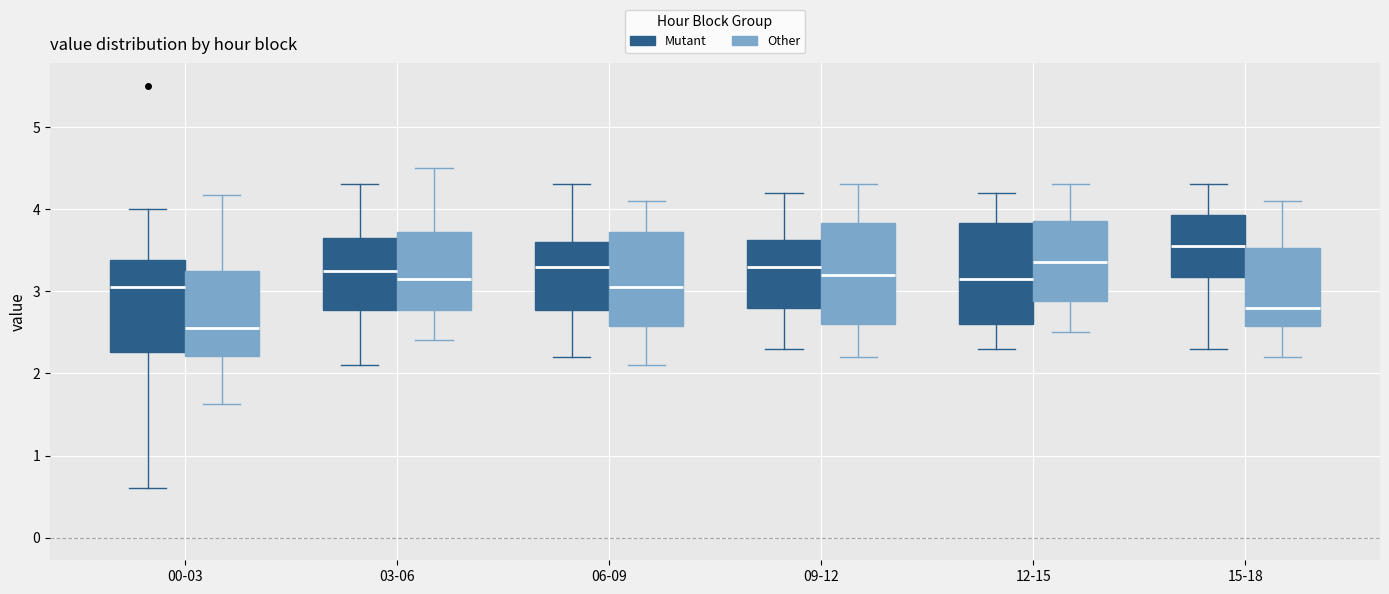

Reading left to right, transcribe this box plot: for each box, give where its median line is, the range the box spans, and where its two whiskers end, as read against the y-axis. The values are not printed on the chart, so give them approximately, as read against the axis.

00-03 (Mutant): median 3.1, box 2.3 to 3.4, whiskers 0.6 to 4.0
00-03 (Other): median 2.6, box 2.2 to 3.2, whiskers 1.6 to 4.2
03-06 (Mutant): median 3.3, box 2.8 to 3.7, whiskers 2.1 to 4.3
03-06 (Other): median 3.2, box 2.8 to 3.7, whiskers 2.4 to 4.5
06-09 (Mutant): median 3.3, box 2.8 to 3.6, whiskers 2.2 to 4.3
06-09 (Other): median 3.1, box 2.6 to 3.7, whiskers 2.1 to 4.1
09-12 (Mutant): median 3.3, box 2.8 to 3.6, whiskers 2.3 to 4.2
09-12 (Other): median 3.2, box 2.6 to 3.8, whiskers 2.2 to 4.3
12-15 (Mutant): median 3.2, box 2.6 to 3.8, whiskers 2.3 to 4.2
12-15 (Other): median 3.4, box 2.9 to 3.9, whiskers 2.5 to 4.3
15-18 (Mutant): median 3.6, box 3.2 to 3.9, whiskers 2.3 to 4.3
15-18 (Other): median 2.8, box 2.6 to 3.5, whiskers 2.2 to 4.1